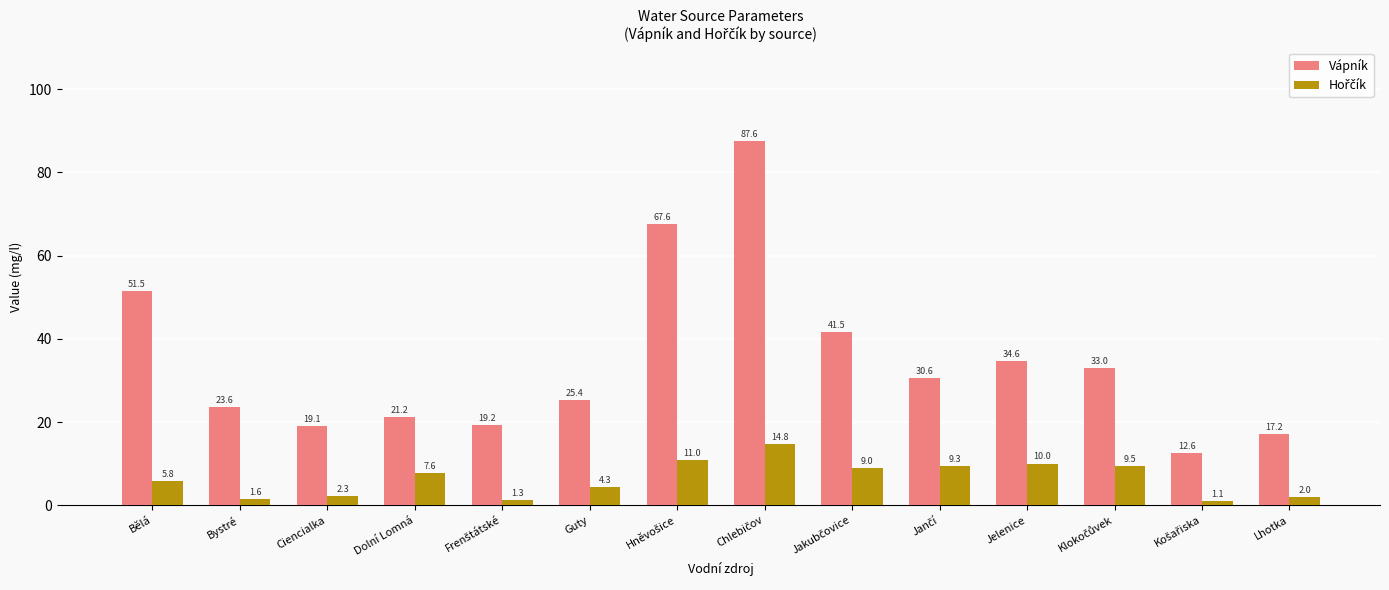

What is the difference between the second highest and second lowest values in the Vápník series?

50.4